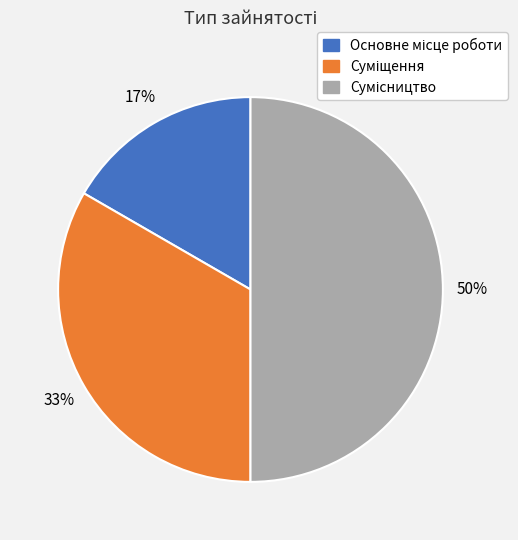

To the nearest percent, what is the average slice percentage?

33%